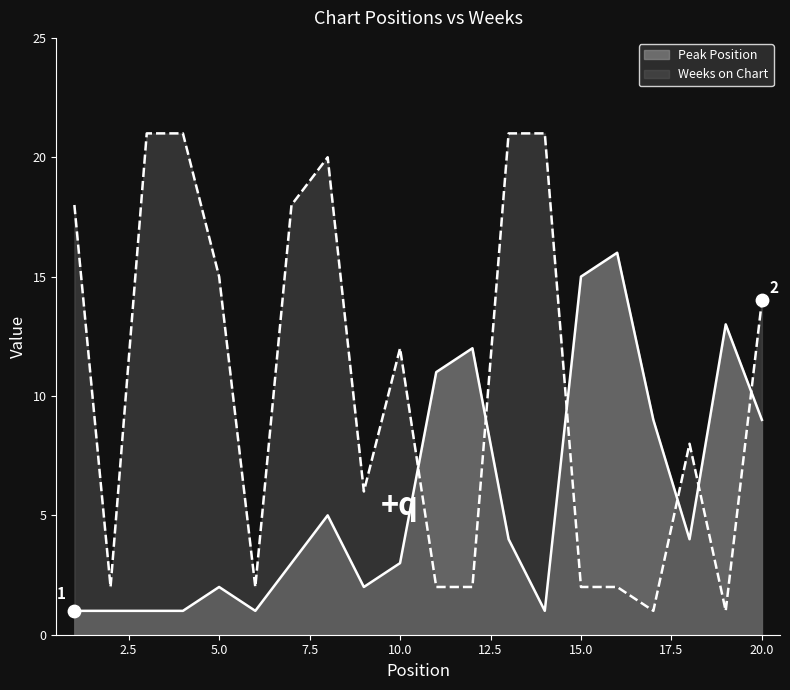

What is the total value across all series at 14?

22